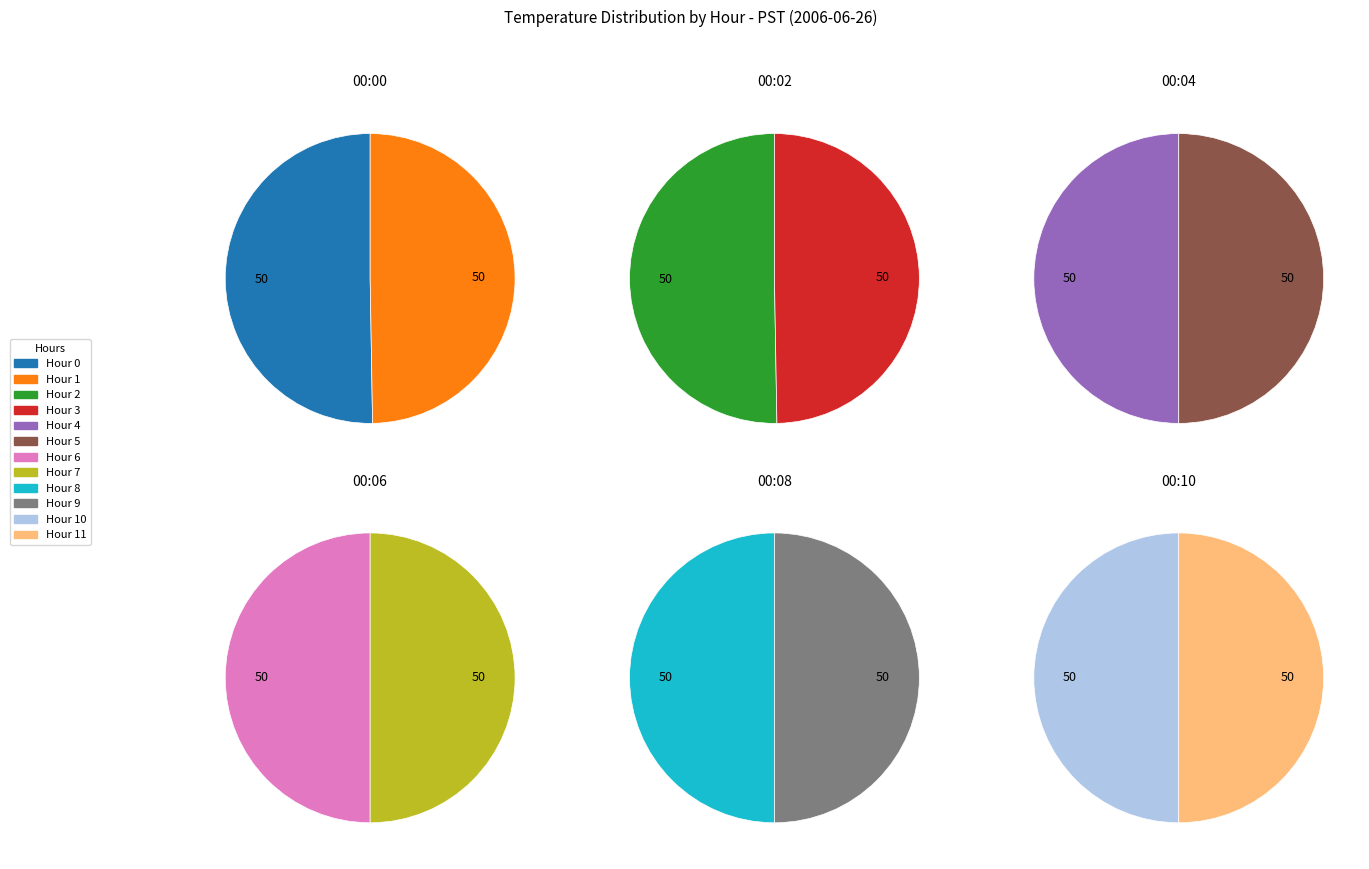

Does Hour 1 account for over 50% of the chart?

No